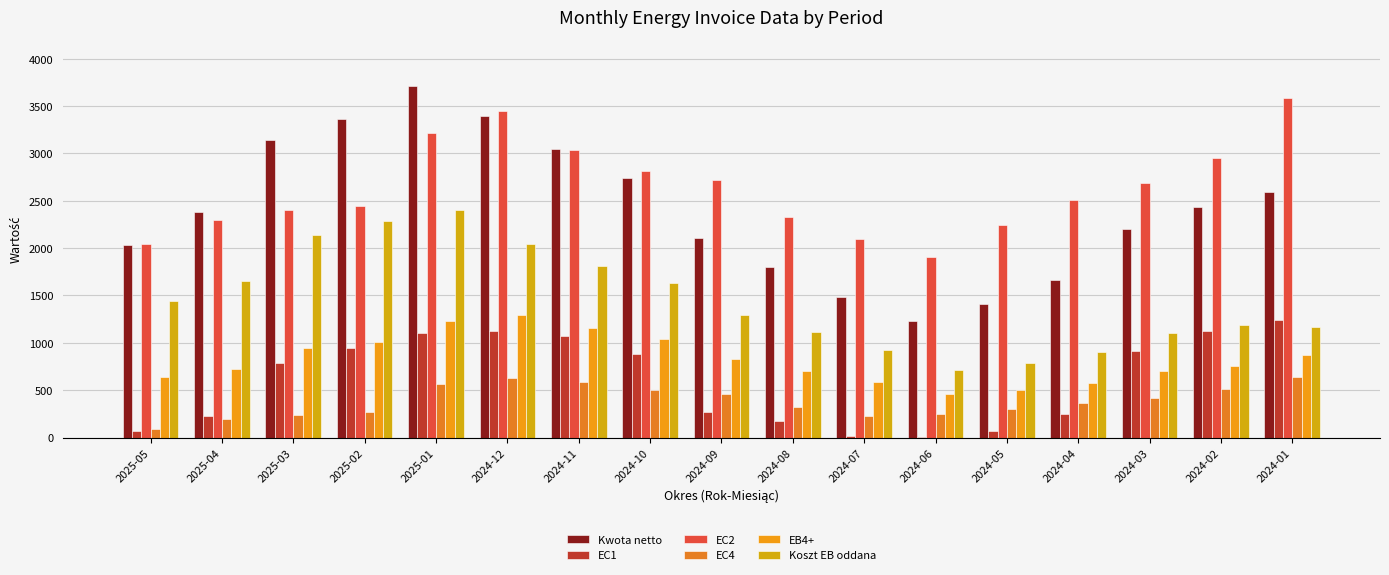

What is the value of the EB4+ bar at the 17th from the left?

872.0